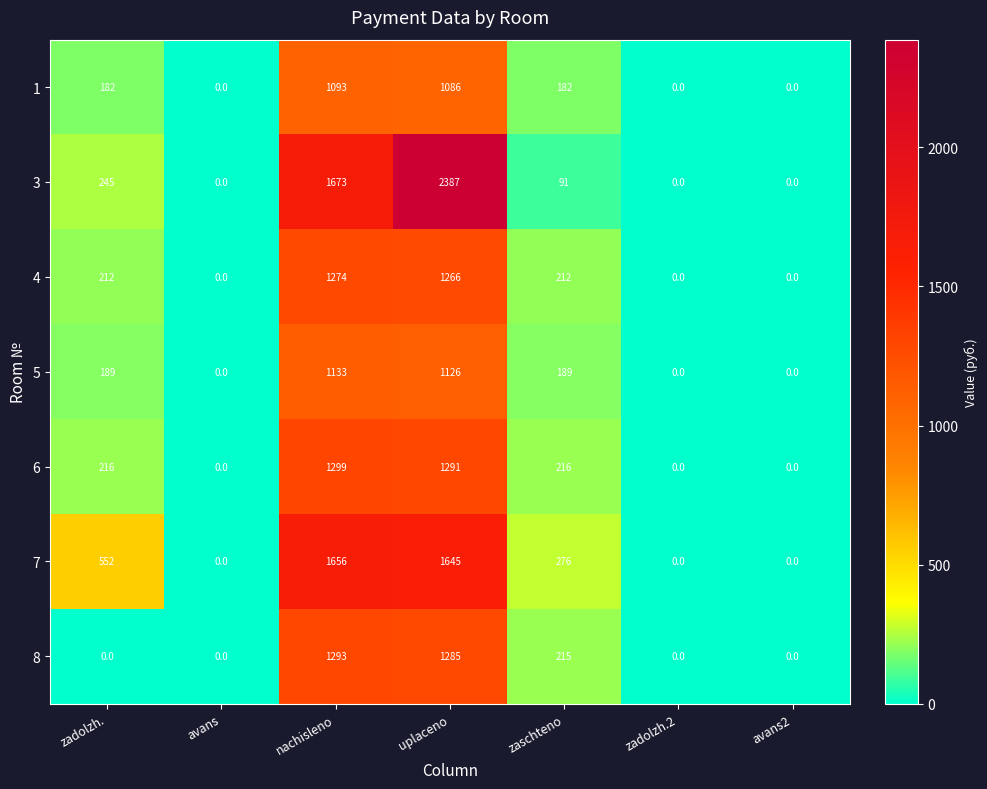

Rank the series at zadolzh. from lowest to highest value.

8, 1, 5, 4, 6, 3, 7